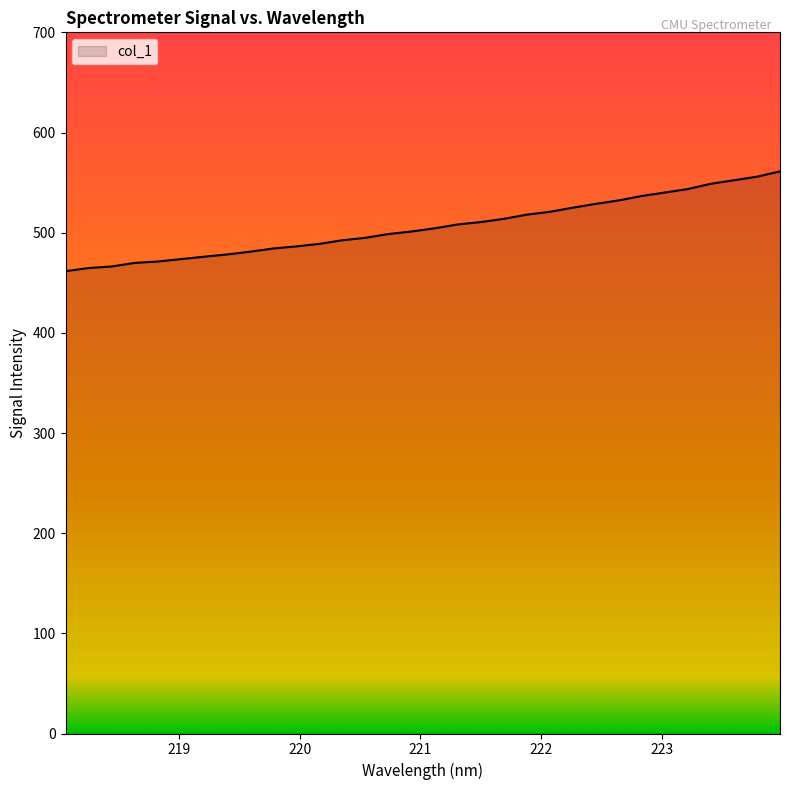

What is the difference between the second highest and second lowest values?

91.2